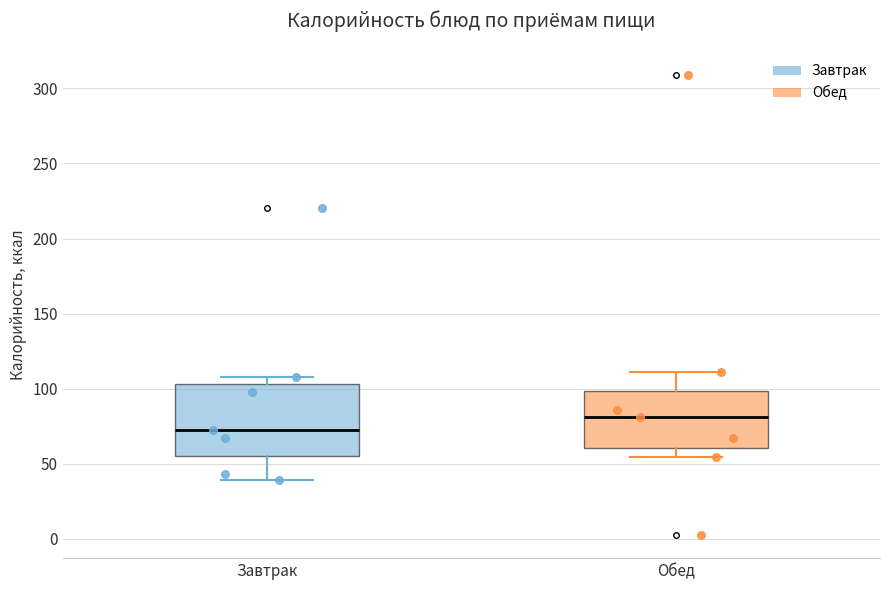

Reading left to right, read every box against the y-axis: the position of its median line, the range the box covers, and the ends of its whiskers. The values are not printed on the chart, so give them approximately, as read against the axis.

Завтрак: median 75, box 55 to 105, whiskers 40 to 110
Обед: median 80, box 60 to 100, whiskers 55 to 110